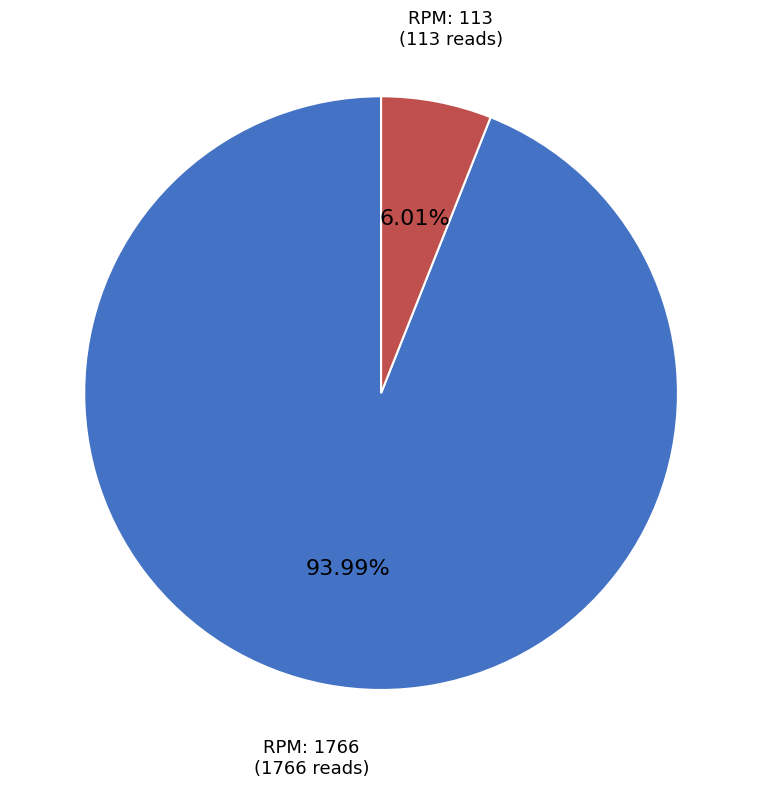

What is the majority slice?

RPM: 1766